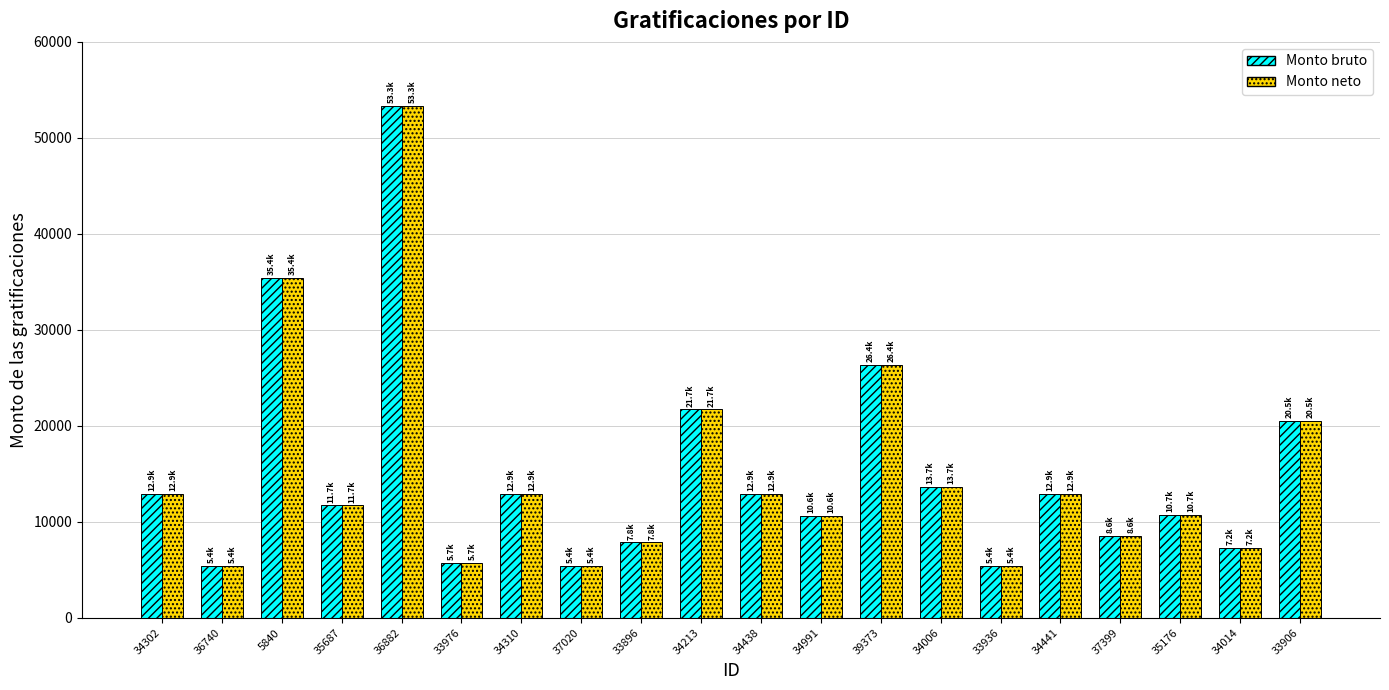

What is the approximate value of Monto neto at 36740?

5394.0